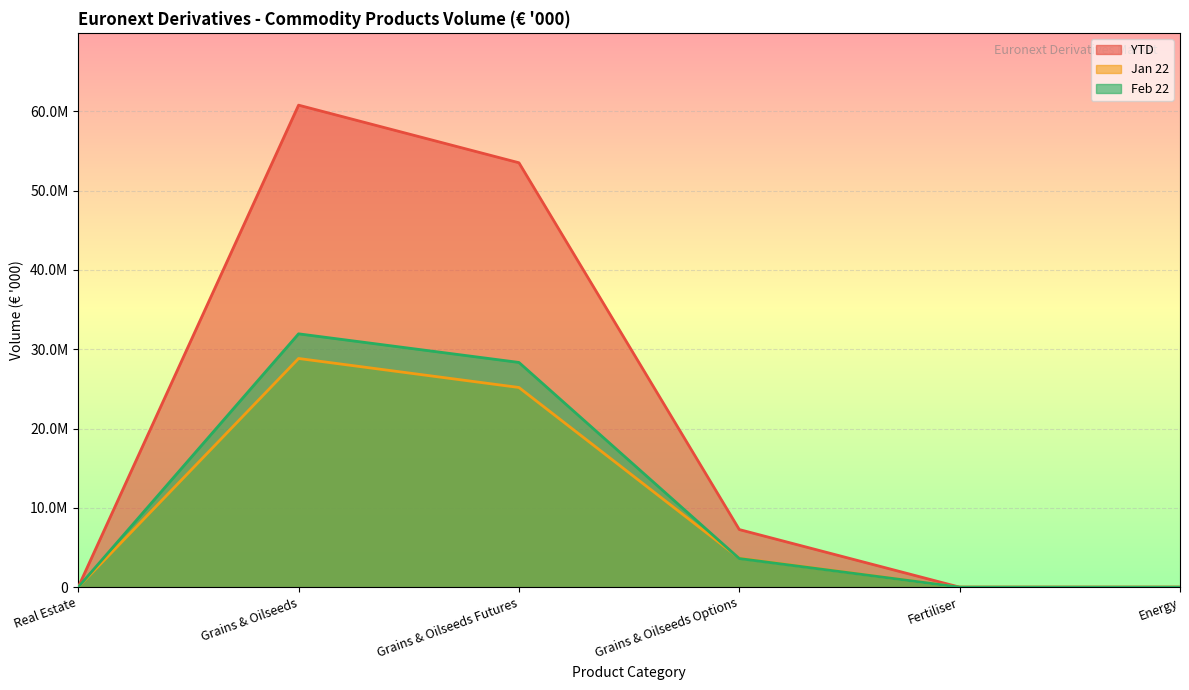

Which series has the largest total across all categories?

YTD